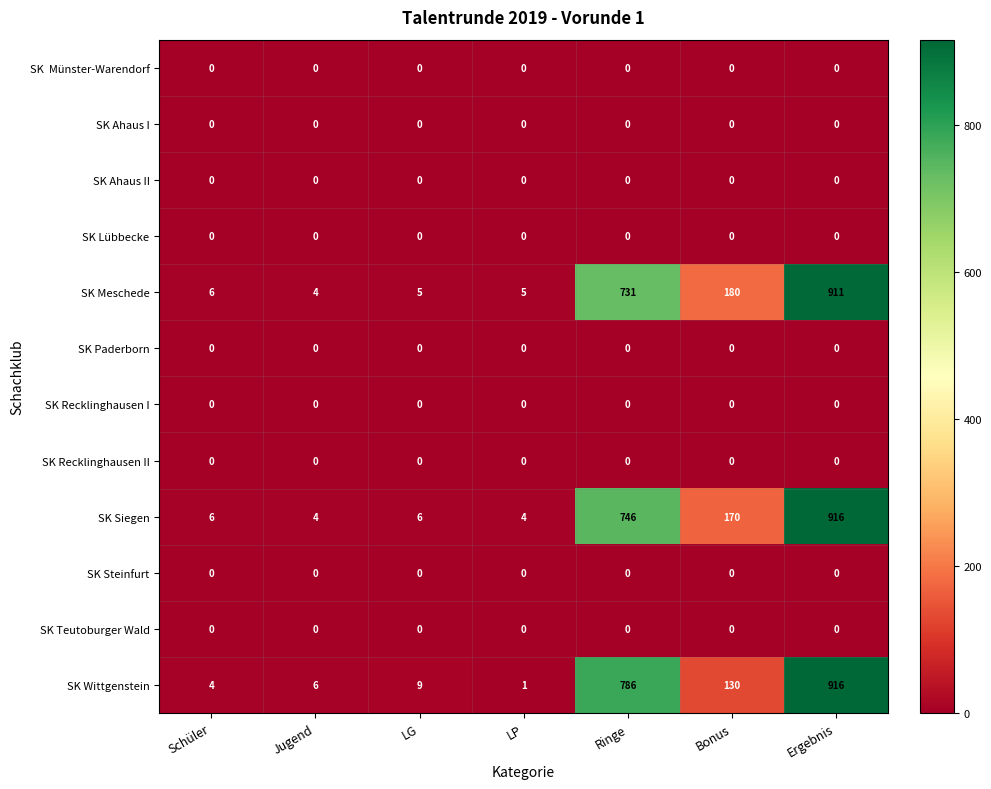

At how many categories does at least one series exceed 132?

3